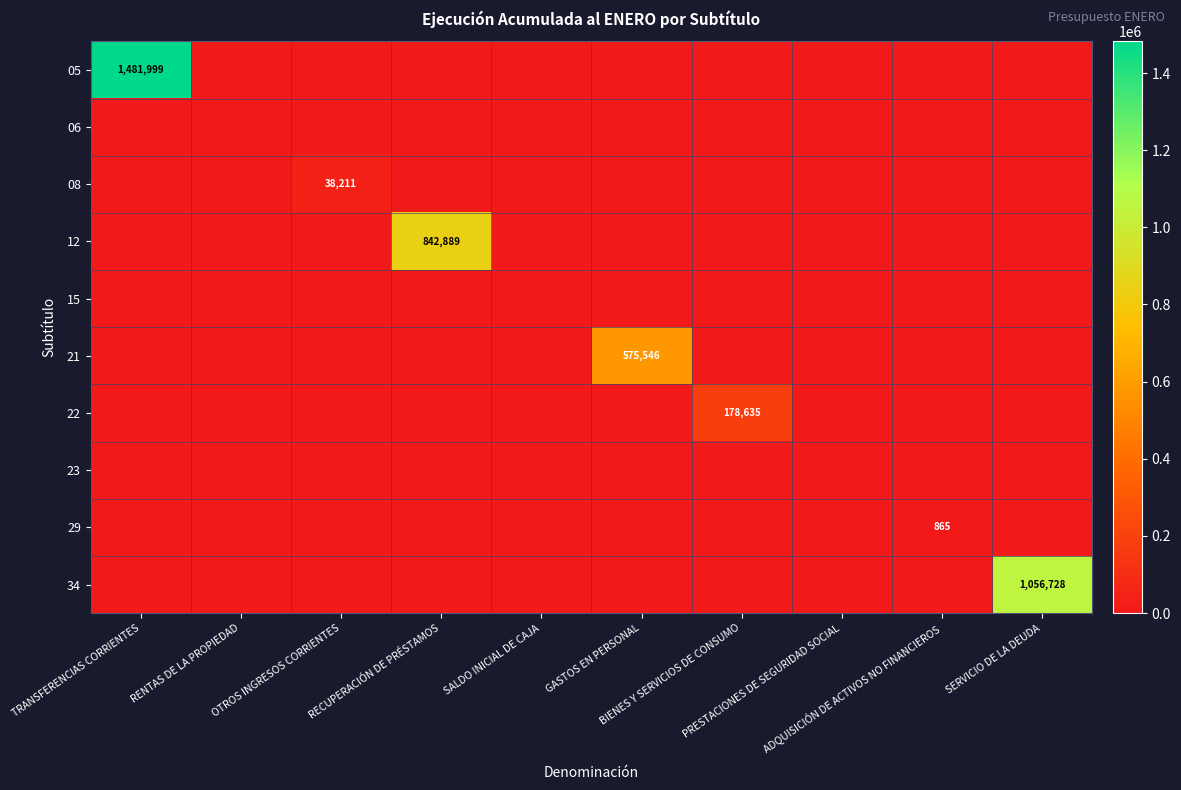

What is the sum of all 12 values?

842889